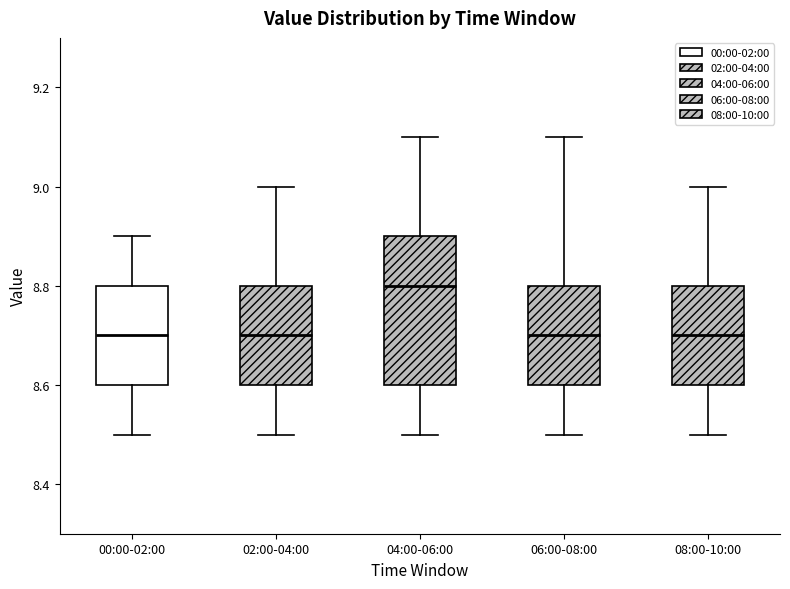

Where is the upper edge of the box for 00:00-02:00 on the y-axis? The values are not printed on the chart, so give them approximately, as read against the axis.

8.8